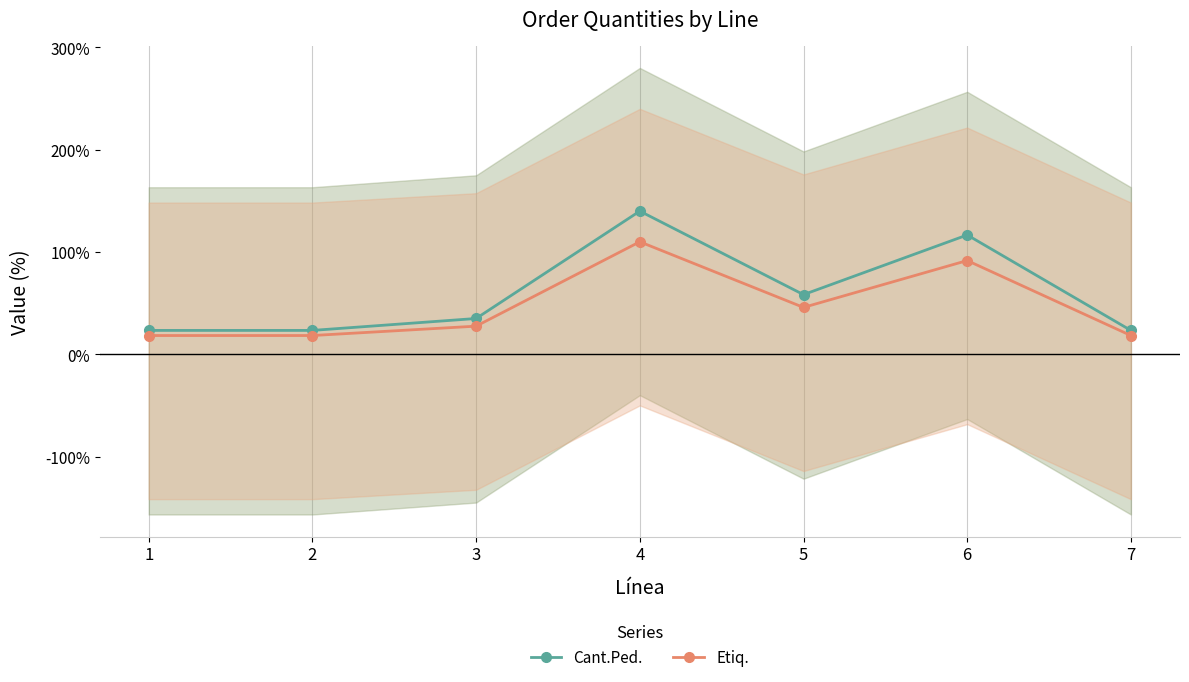

List the series in order of their overall mean, lowest first.

Etiq., Cant.Ped.